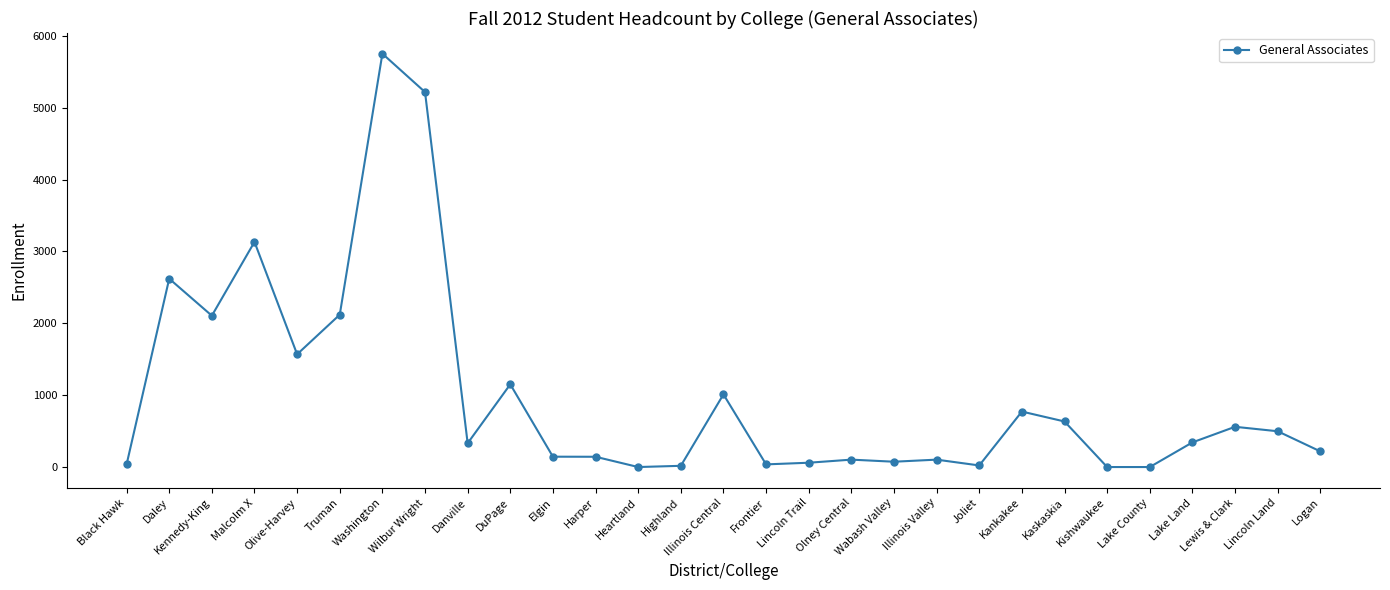

What is the greatest value displayed?

5752